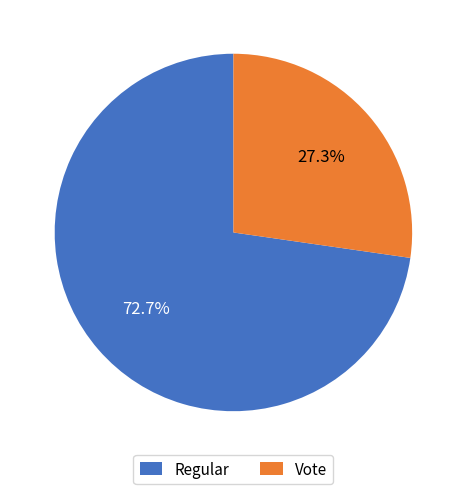

True or false: Regular accounts for 73% of the total.

True